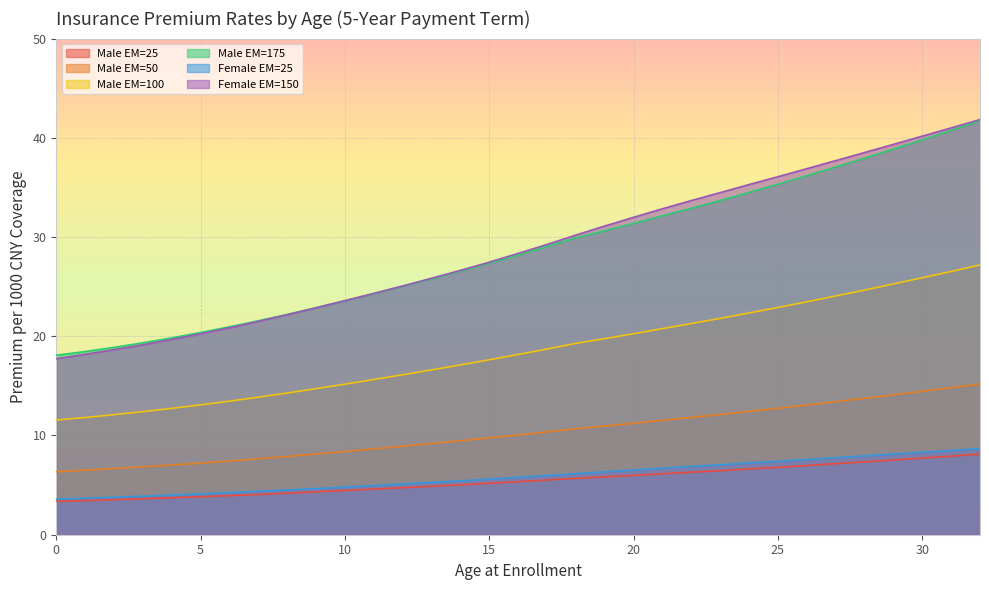

Which series has the widest spread of values?

Female EM=150